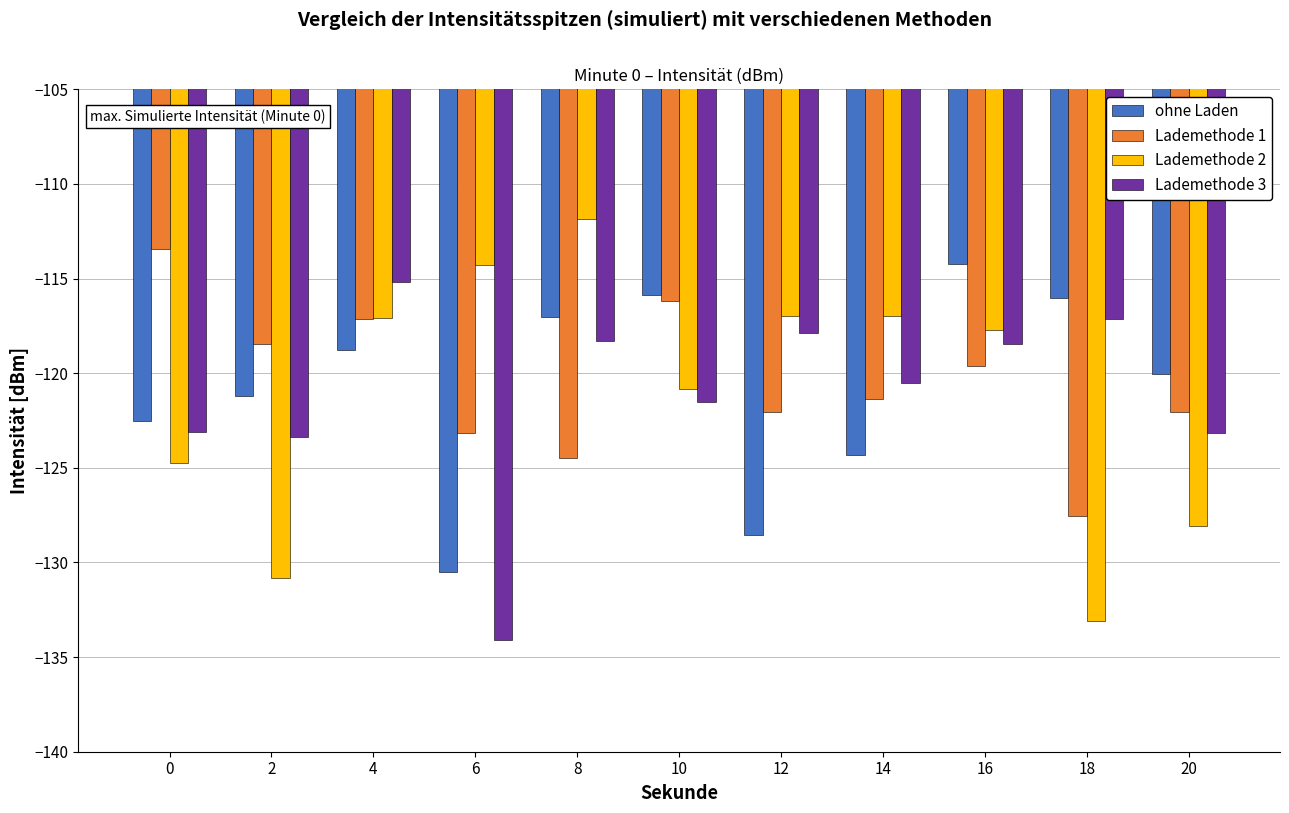

Does the chart contain stacked bars?

No